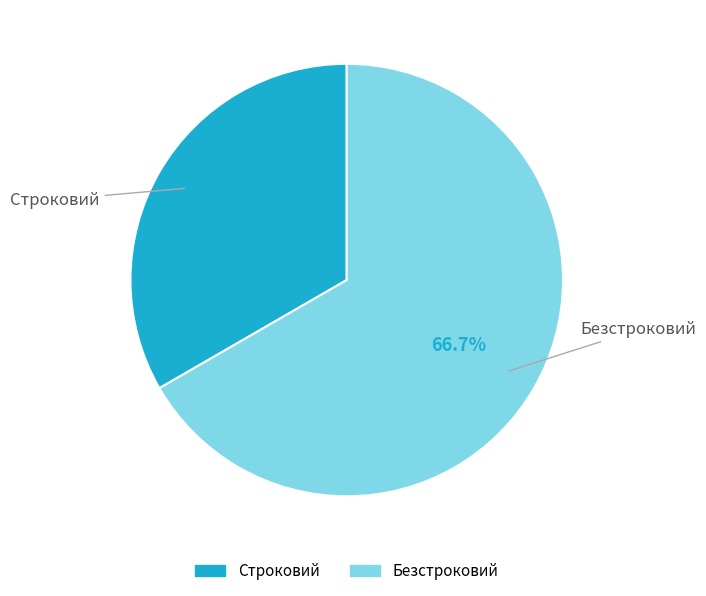

What is the majority slice?

Безстроковий